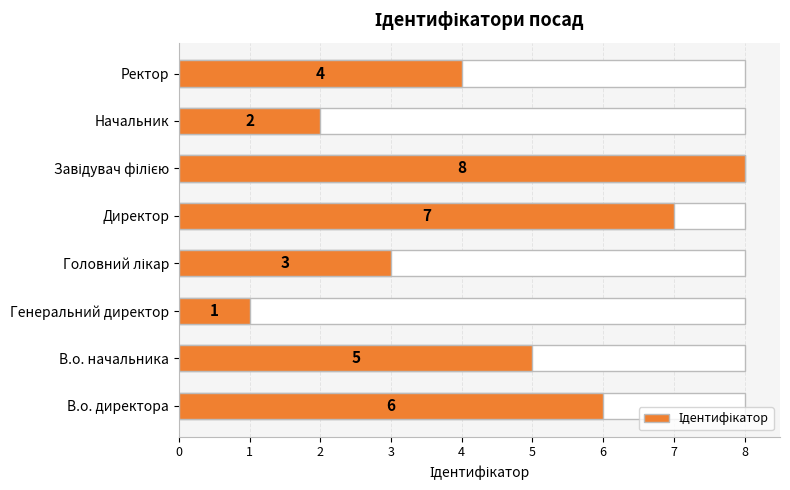

What is the maximum value shown in the chart?

8